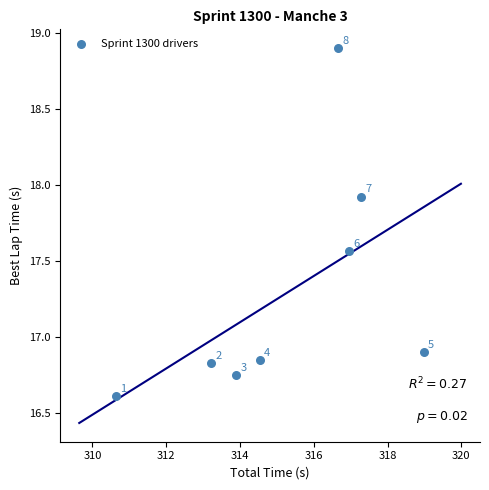

What is the range of X values (max minus min)?

8.3